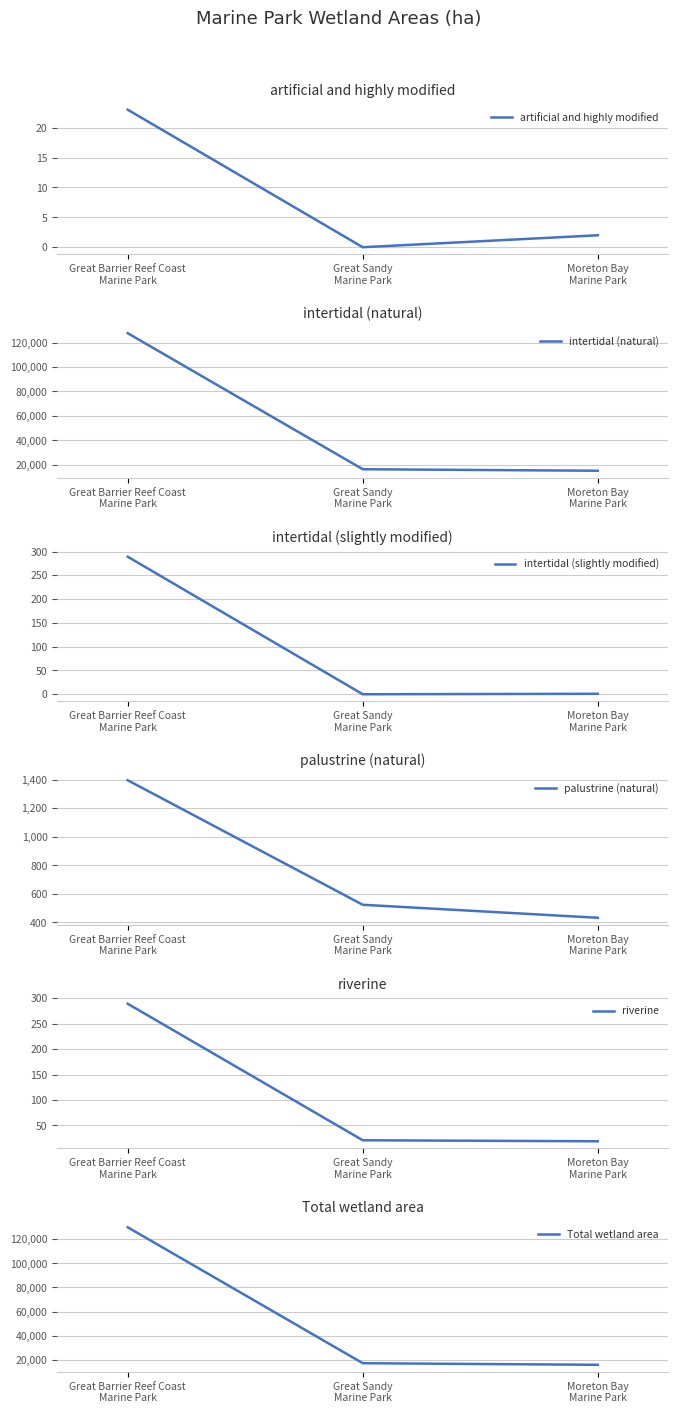

Is it true that intertidal (natural) equals 25146 at Great Sandy
Marine Park?

False